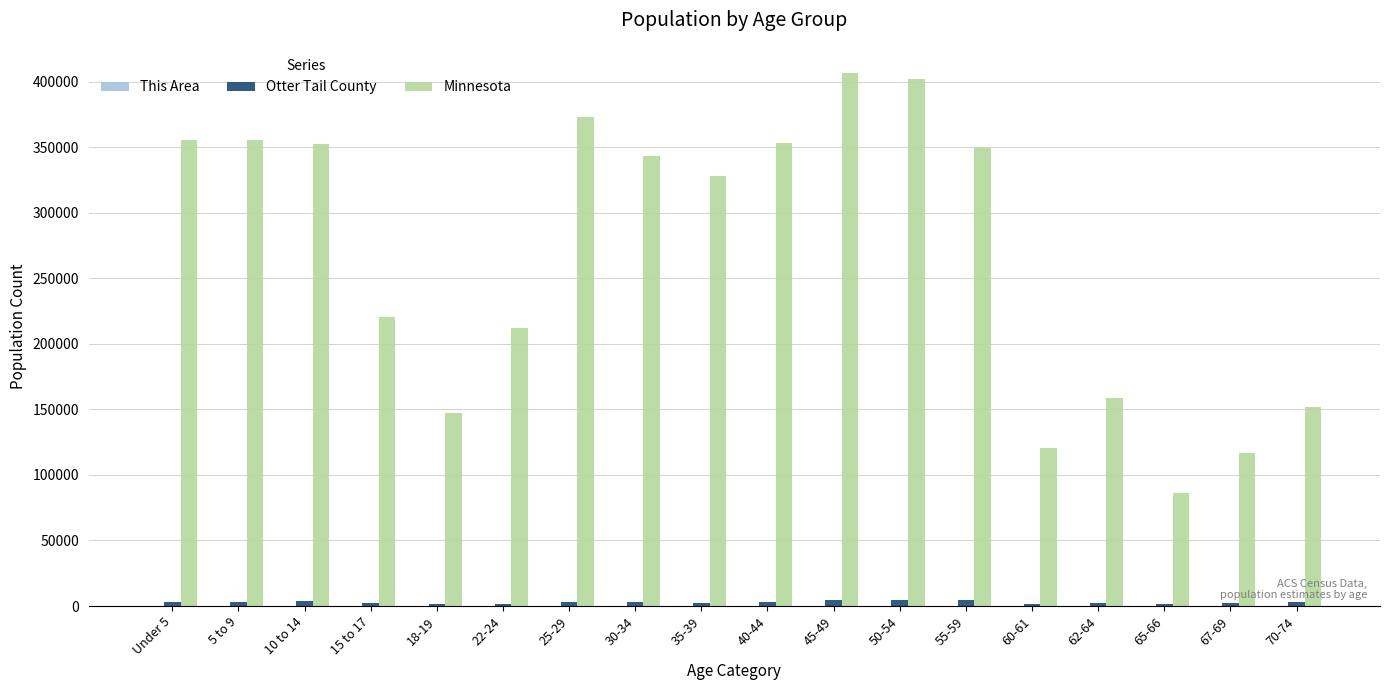

What is the maximum value shown in the chart?

406203